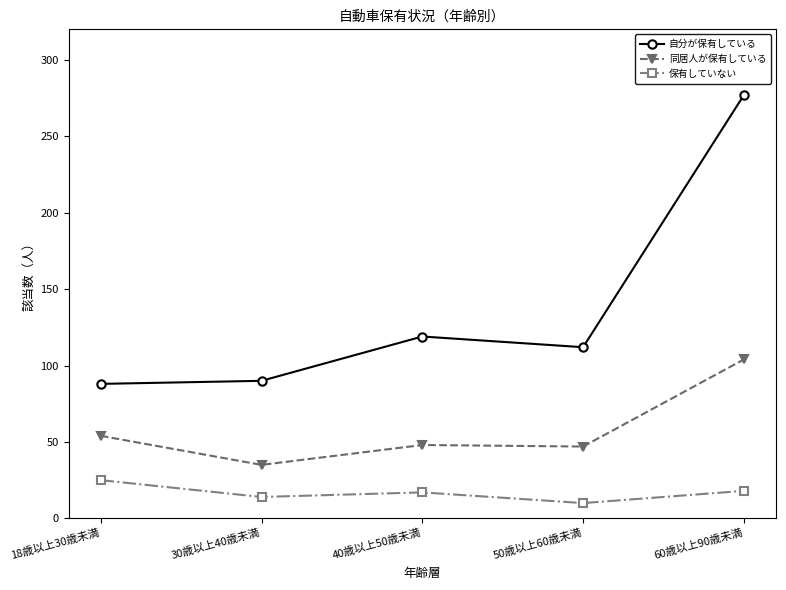

What is the difference between the highest and lowest values at 30歳以上40歳未満?

76